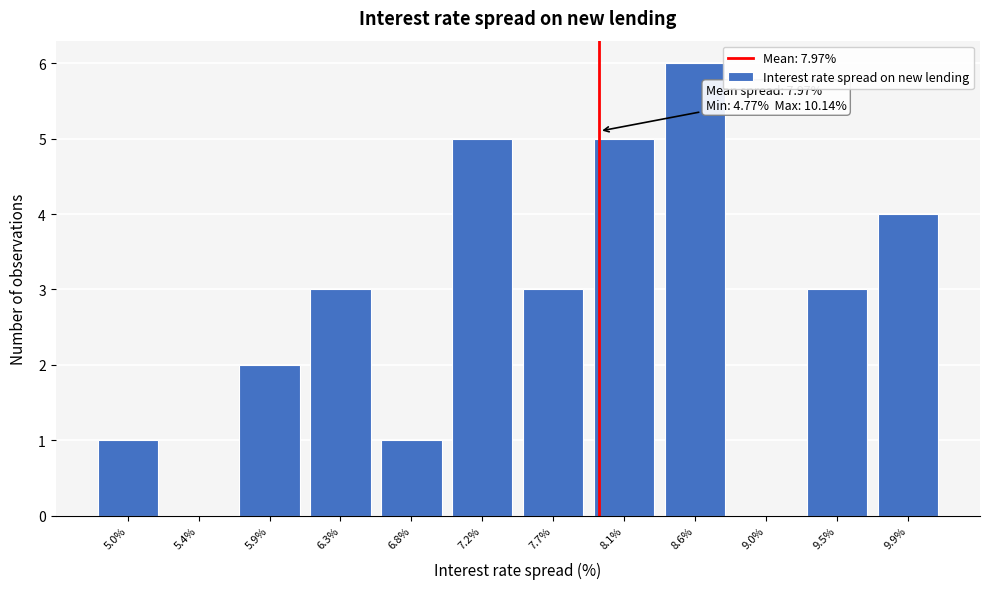

Which range on the x-axis has the tallest bar?

8.35 to 8.80